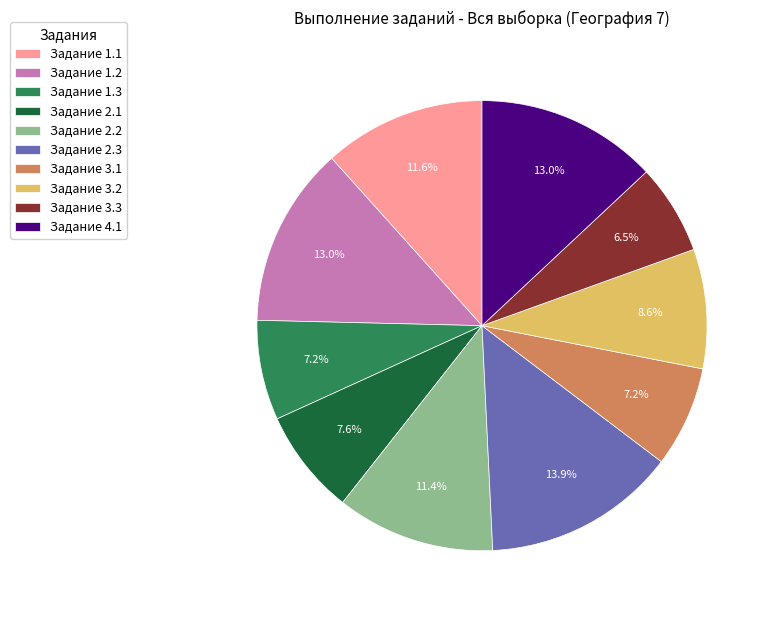

To the nearest percent, what is the difference between the largest and smallest slice percentages?

7%